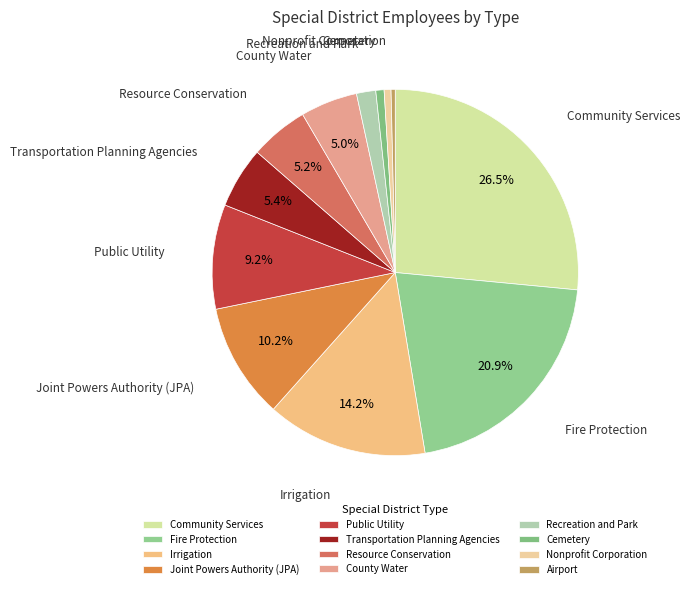

To the nearest percent, what is the average slice percentage?

8%